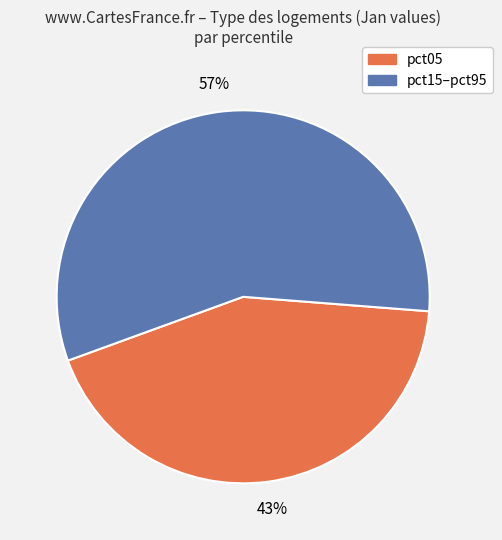

To the nearest percent, what is the average slice percentage?

50%